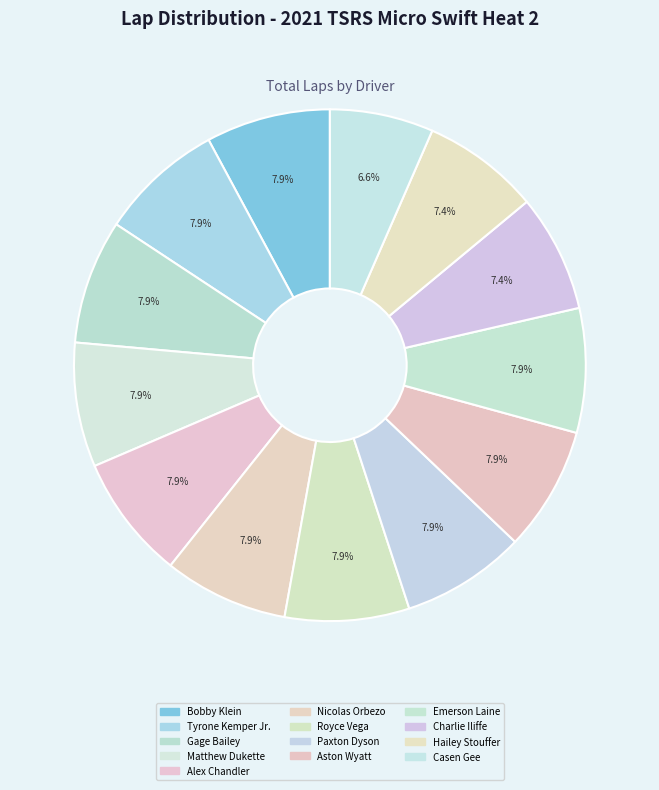

To the nearest percent, what is the combined percentage of Matthew Dukette and Aston Wyatt?

16%